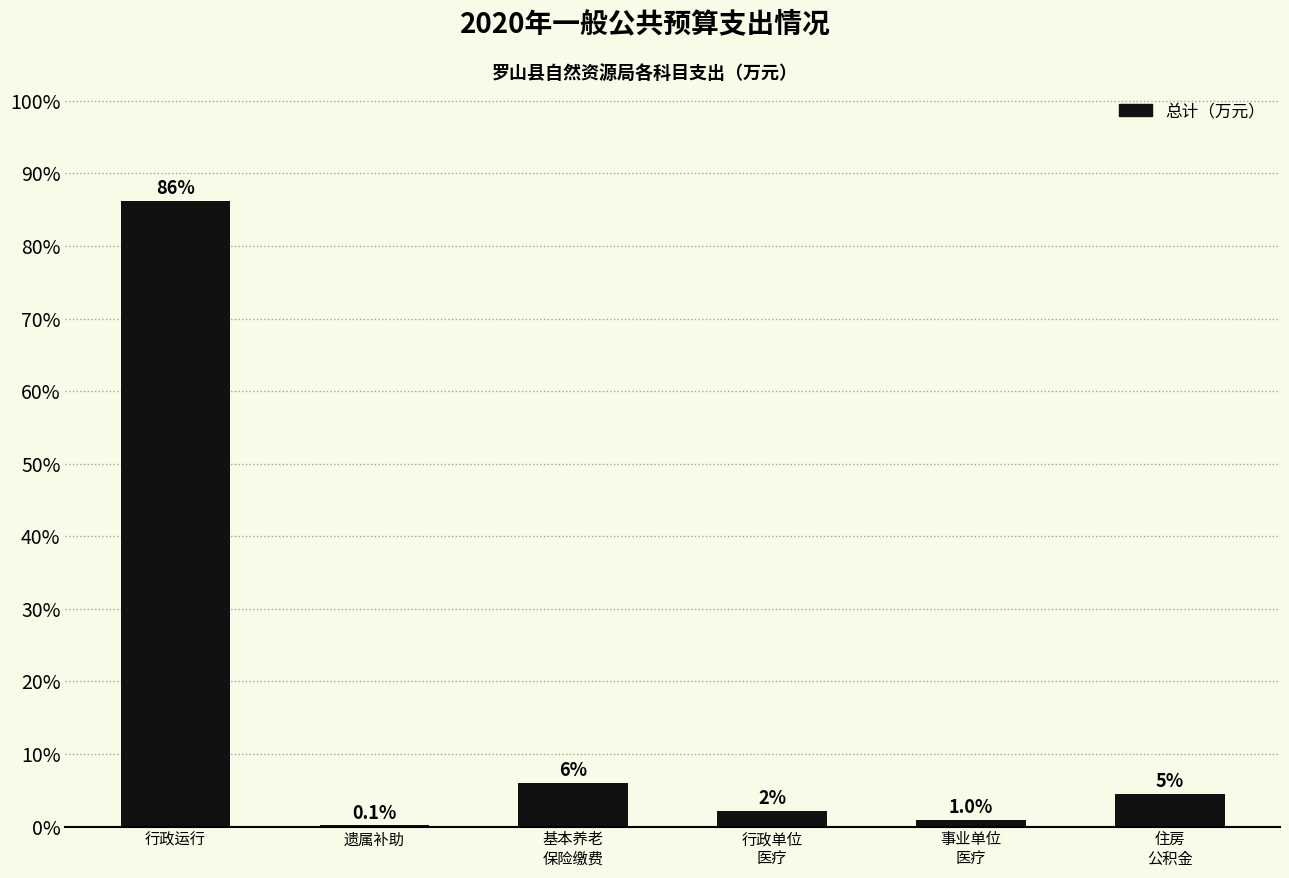

What is the maximum value shown in the chart?

86.2